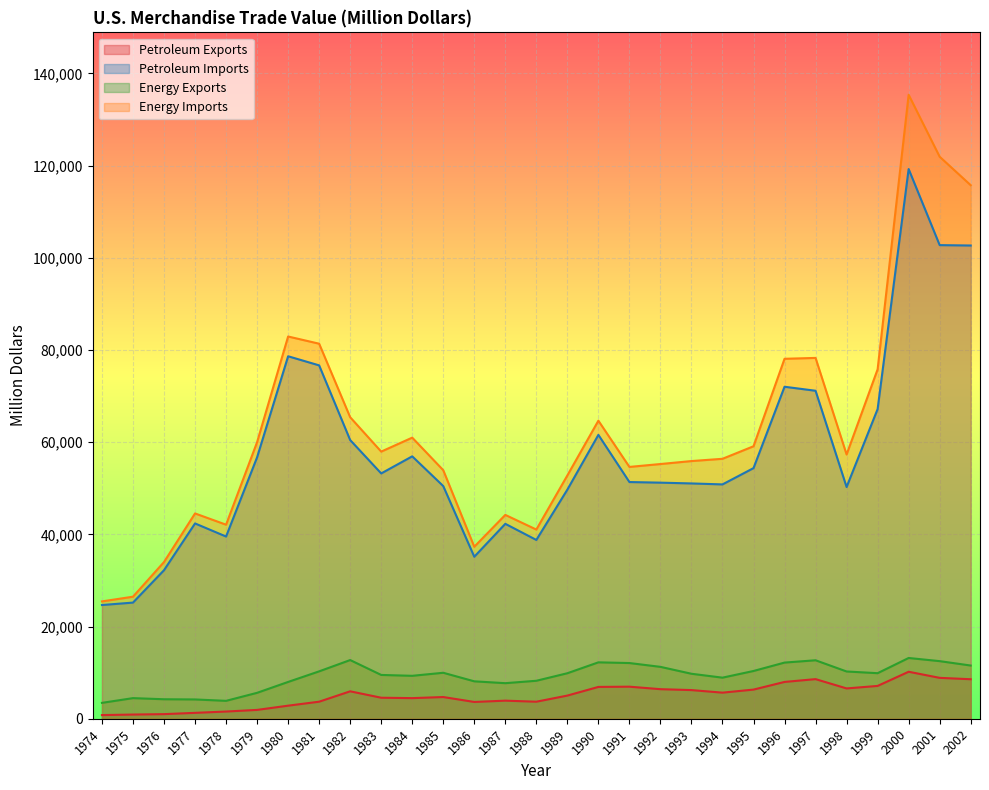

What are all the series names shown in the legend?

Petroleum Exports, Petroleum Imports, Energy Exports, Energy Imports